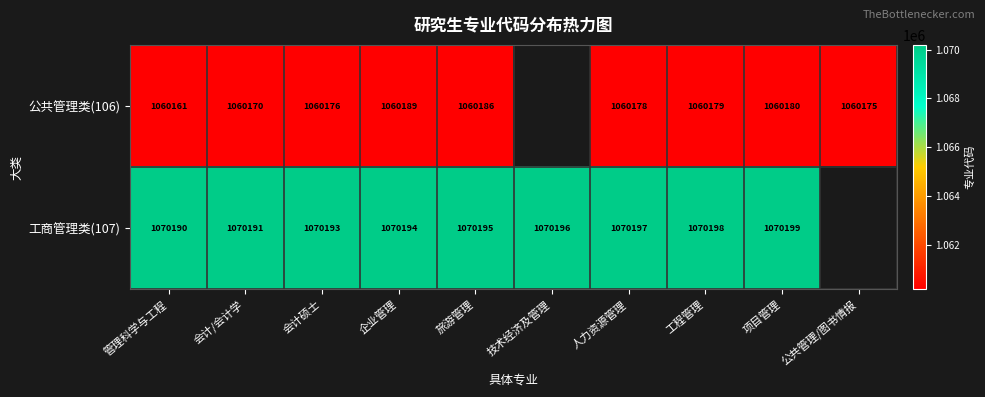

At 管理科学与工程, list the series in order from smallest to largest.

公共管理类(106), 工商管理类(107)